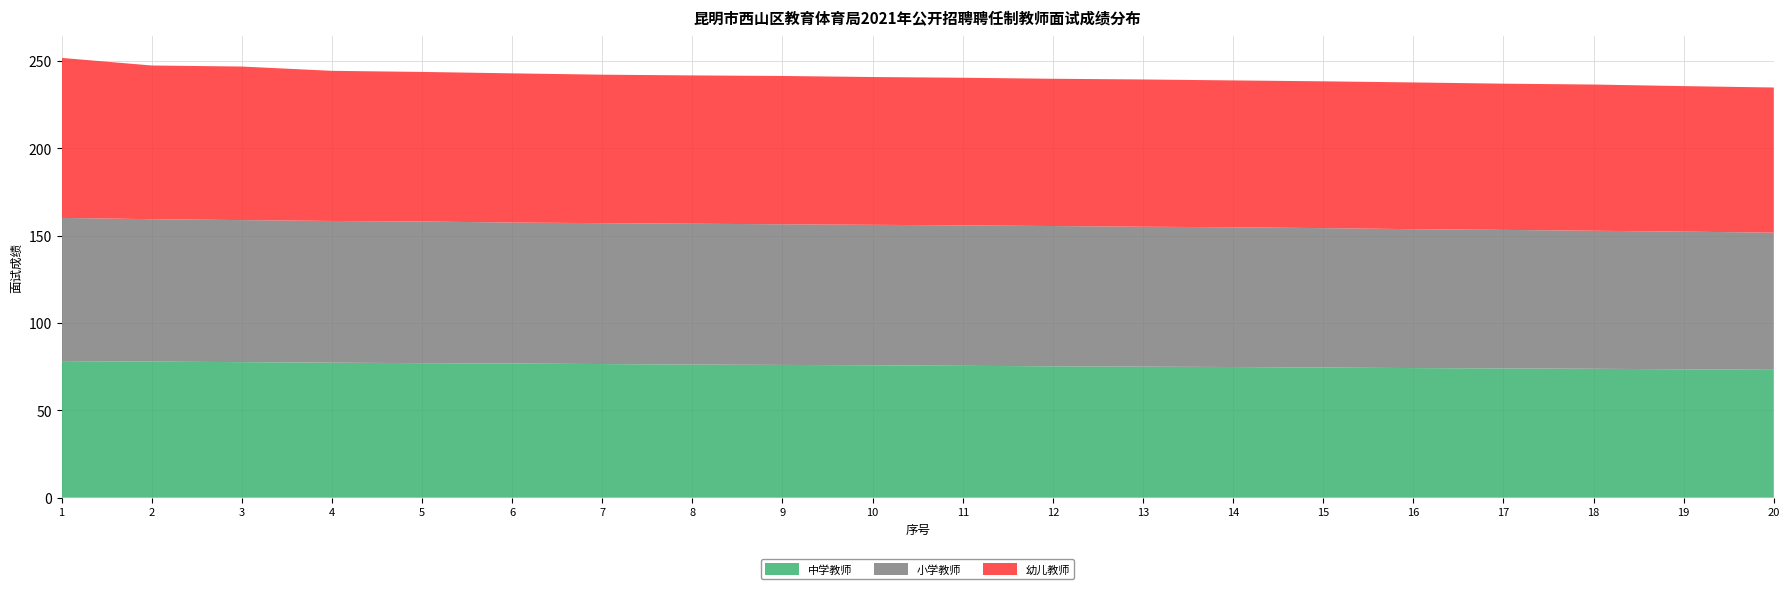

Reading left to right, what are all the values shown in this chart?

幼儿教师: 91.6	88.0	87.9	85.9	85.6	85.4	85.0	84.9	84.9	84.6	84.5	84.3	84.3	84.1	84.0	84.0	83.7	83.7	83.3	83.1
小学教师: 82.0	81.5	81.3	81.1	81.1	80.7	80.6	80.6	80.5	80.4	80.4	80.3	80.1	80.0	79.8	79.5	79.3	79.0	78.8	78.5
中学教师: 78.2	77.9	77.6	77.3	77.0	76.8	76.5	76.2	76.0	75.8	75.5	75.2	75.0	74.8	74.5	74.2	74.0	73.8	73.5	73.2